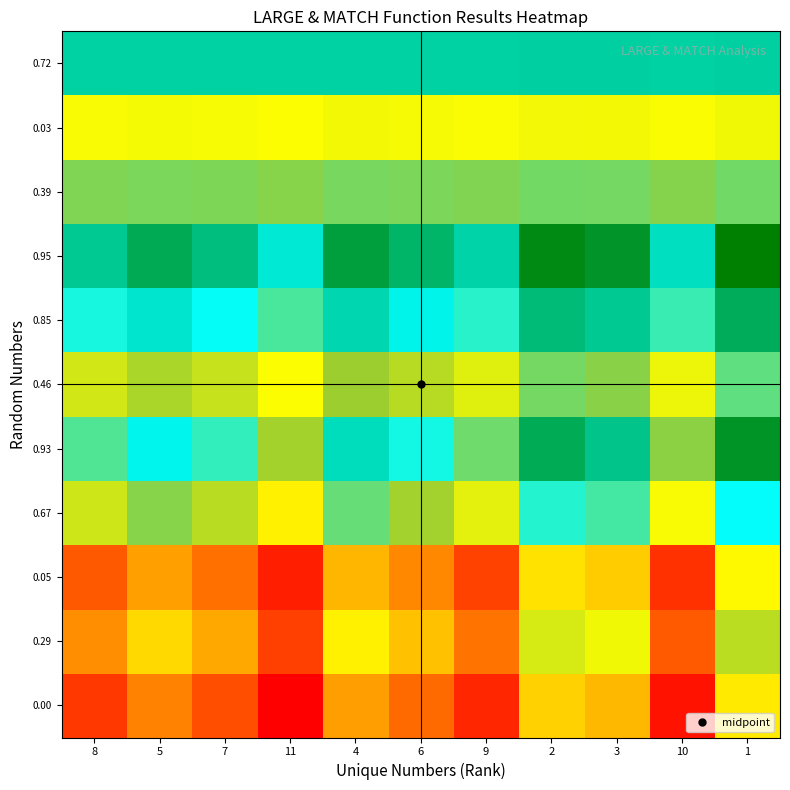

What is the total value across all series at 11?

5.6